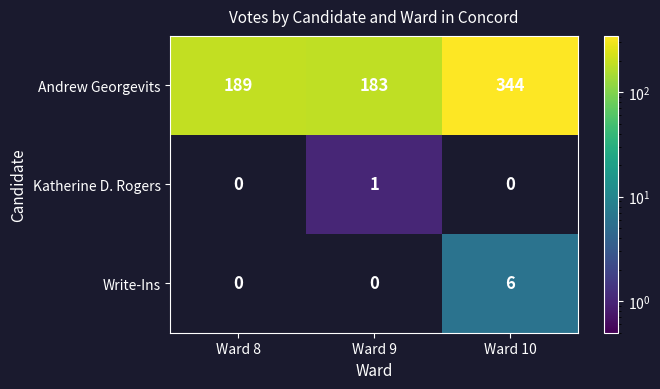

What is the lowest value of the Andrew Georgevits series?

183